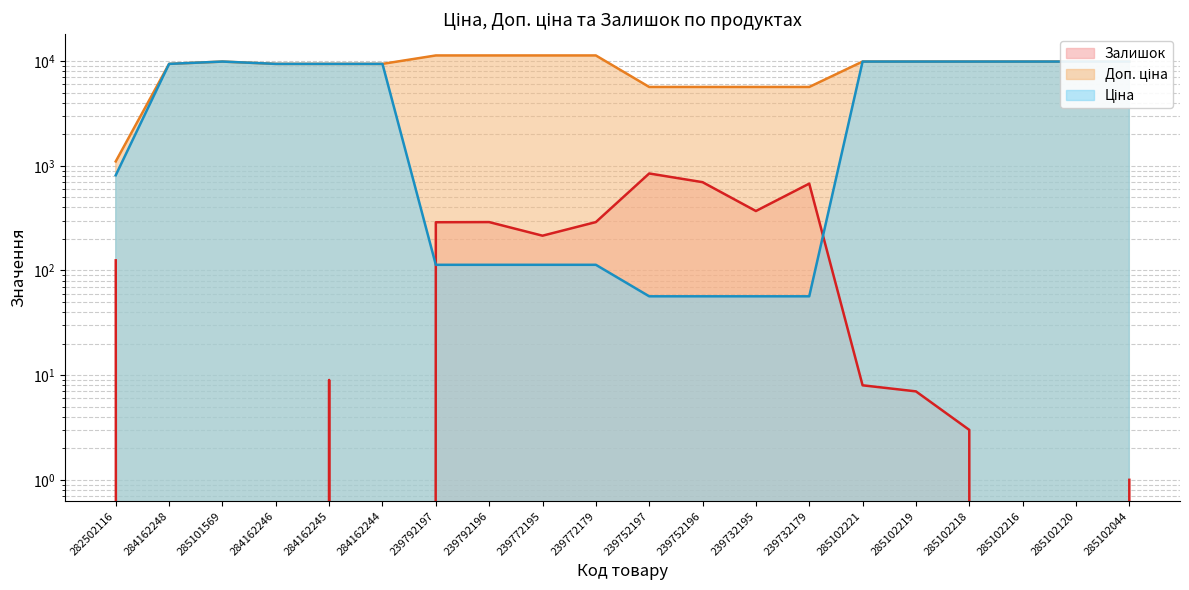

Is it true that Залишок equals 1.0 at 285102044?

True